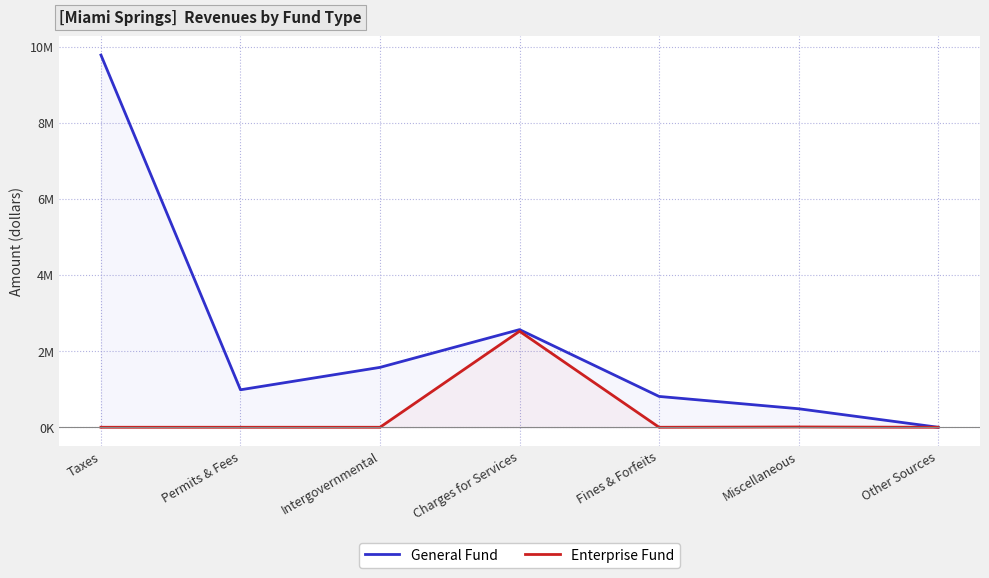

True or false: Enterprise Fund and General Fund cross at least once.

False